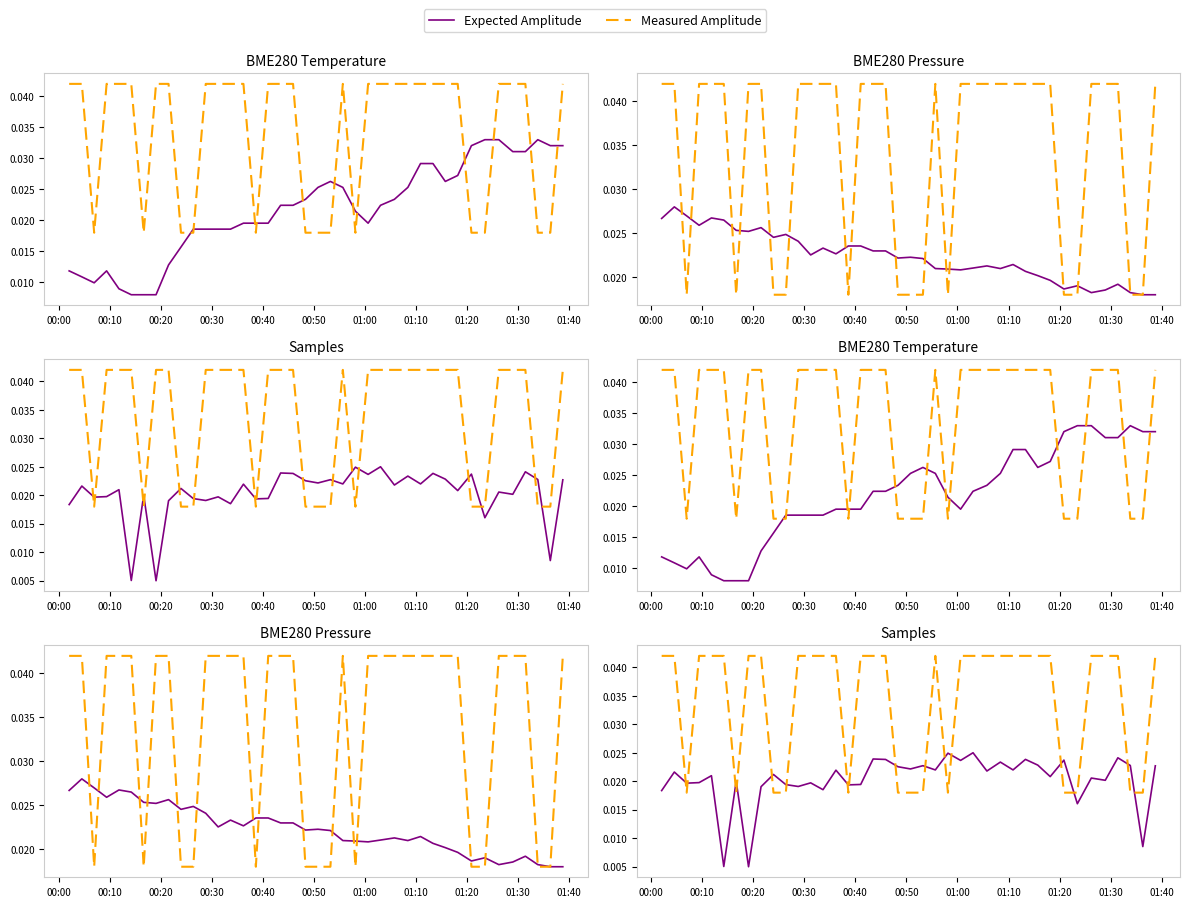

True or false: Expected Amplitude and Measured Amplitude intersect in this chart.

True